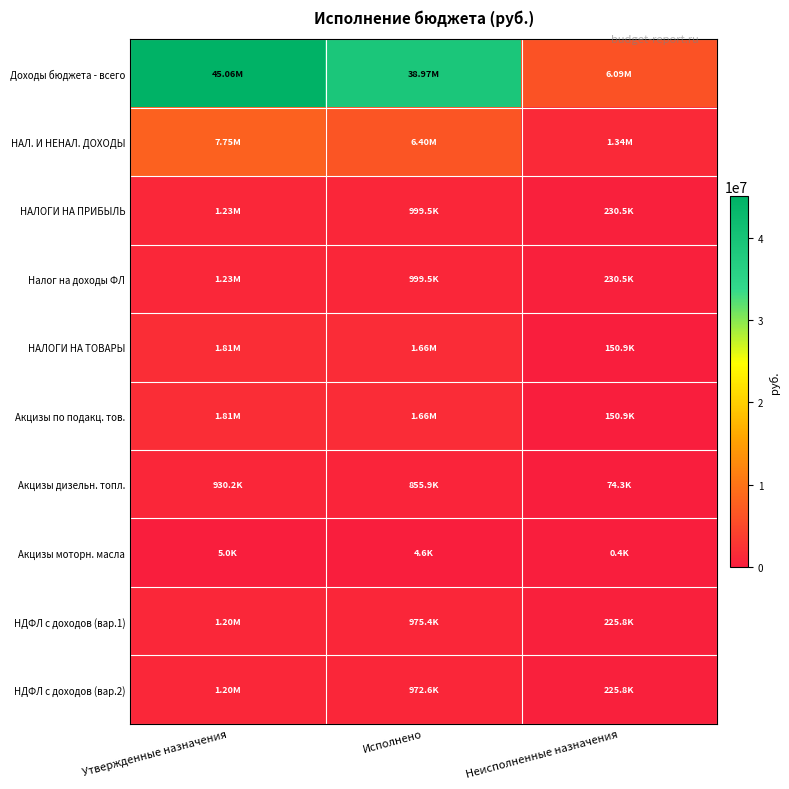

Reading left to right, extract all data points from this chart.

Доходы бюджета - всего: Утвержденные назначения=45055617.8	Исполнено=38968214.4	Неисполненные назначения=6087403.4
НАЛ. И НЕНАЛ. ДОХОДЫ: Утвержденные назначения=7745148.0	Исполнено=6400272.4	Неисполненные назначения=1344875.6
НАЛОГИ НА ПРИБЫЛЬ: Утвержденные назначения=1230000.0	Исполнено=999529.5	Неисполненные назначения=230470.5
Налог на доходы ФЛ: Утвержденные назначения=1230000.0	Исполнено=999529.5	Неисполненные назначения=230470.5
НАЛОГИ НА ТОВАРЫ: Утвержденные назначения=1809955.0	Исполнено=1659090.9	Неисполненные назначения=150864.1
Акцизы по подакц. тов.: Утвержденные назначения=1809955.0	Исполнено=1659090.9	Неисполненные назначения=150864.1
Акцизы дизельн. топл.: Утвержденные назначения=930171.0	Исполнено=855854.4	Неисполненные назначения=74316.6
Акцизы моторн. масла: Утвержденные назначения=5000.0	Исполнено=4565.0	Неисполненные назначения=435.0
НДФЛ с доходов (вар.1): Утвержденные назначения=1201204.0	Исполнено=975358.8	Неисполненные назначения=225845.2
НДФЛ с доходов (вар.2): Утвержденные назначения=1198421.0	Исполнено=972576.1	Неисполненные назначения=225844.9